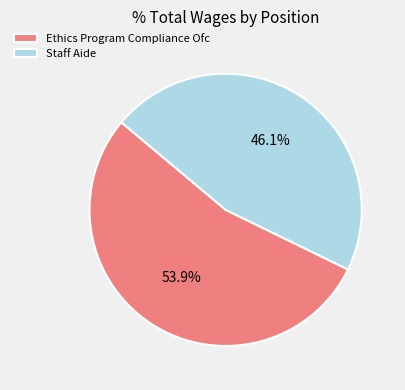

Approximately how many times larger is the value at Ethics Program Compliance Ofc compared to Staff Aide?

1.2